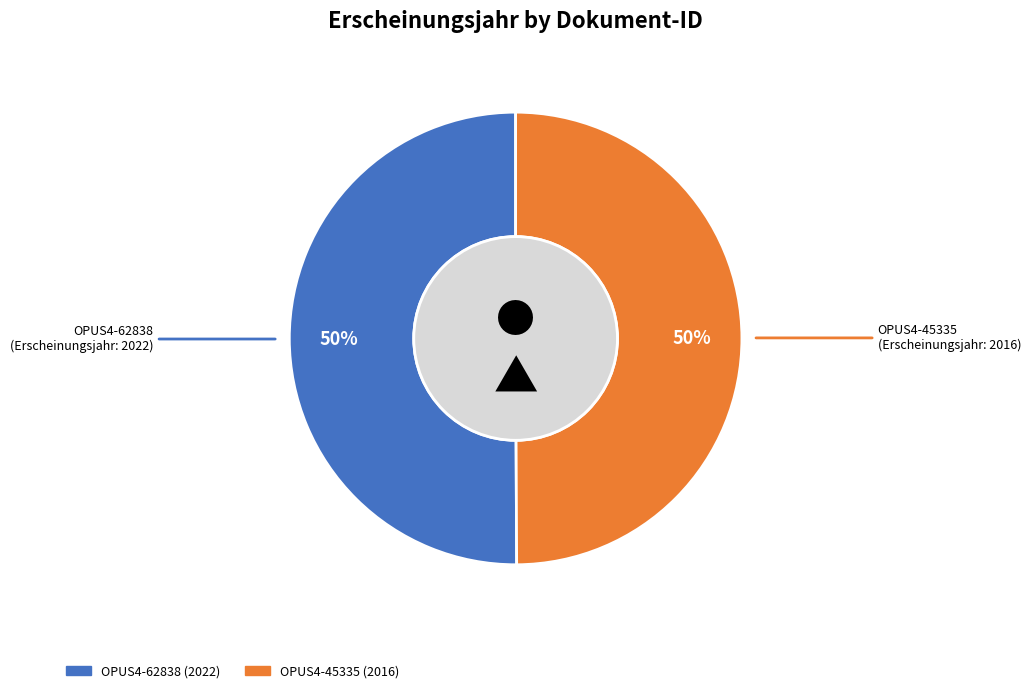

What is the ratio of the value at OPUS4-45335 to the value at OPUS4-62838?

1.0